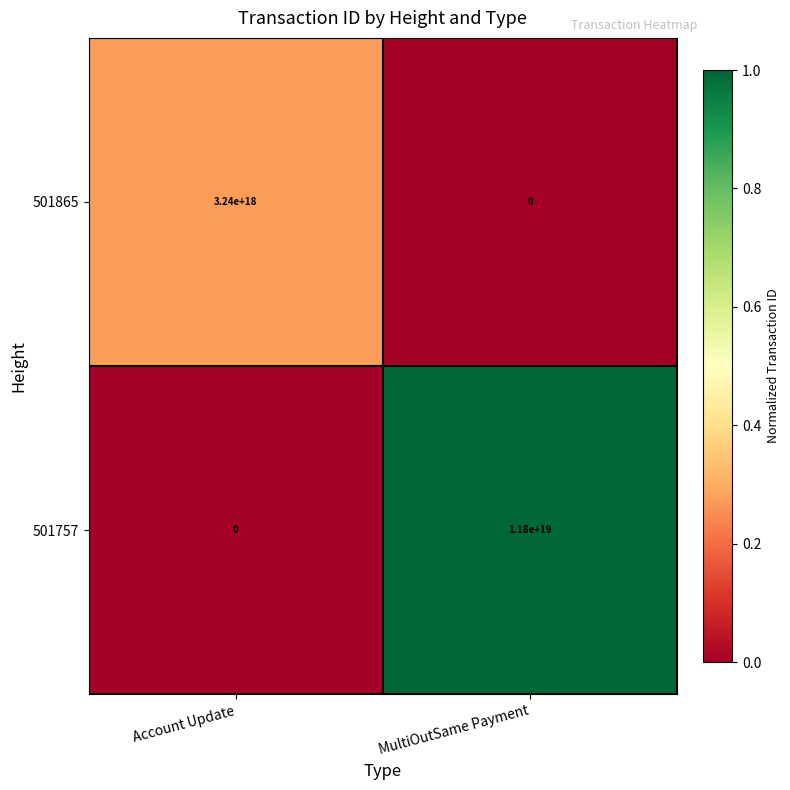

The 501865 series shows 3240000000000000000 at Account Update. True or false?

True